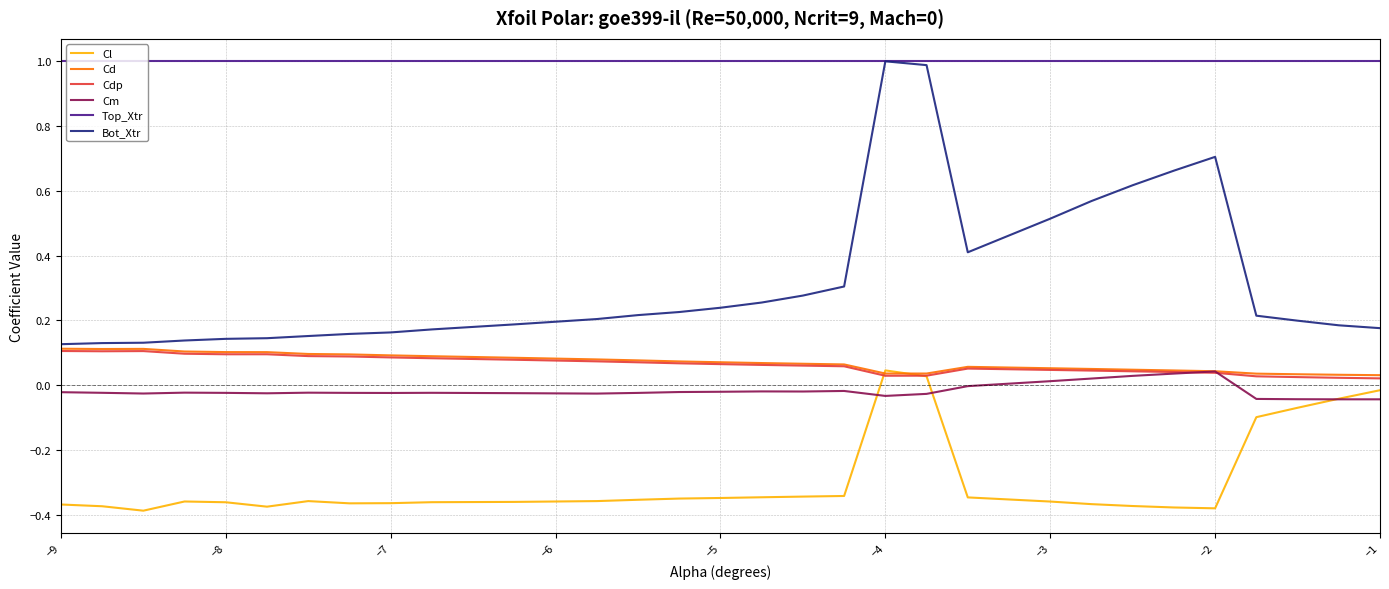

True or false: Cm and Top_Xtr cross at least once.

False